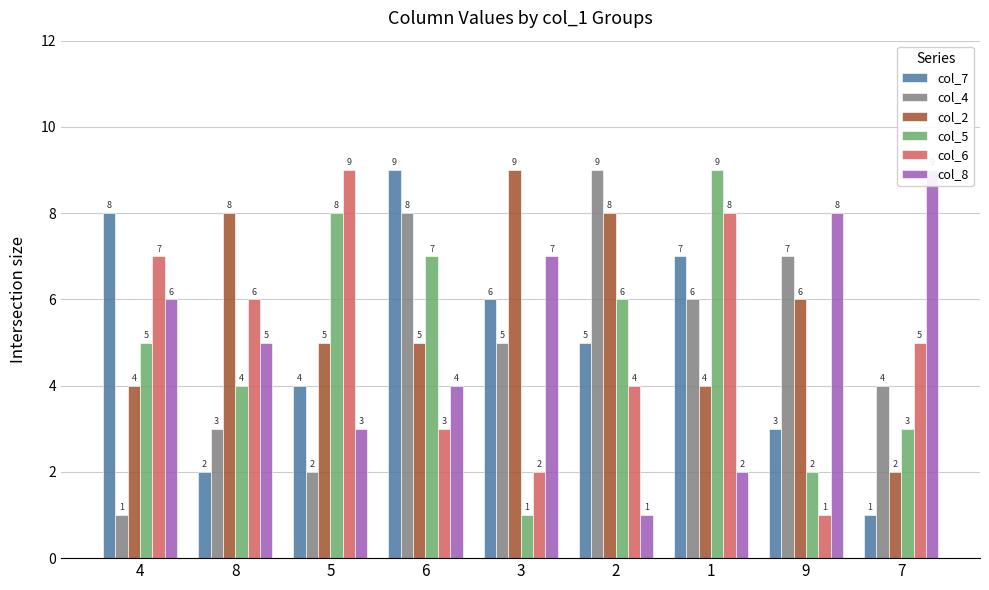

Rank the series by their maximum value, from lowest to highest.

col_7, col_4, col_2, col_5, col_6, col_8